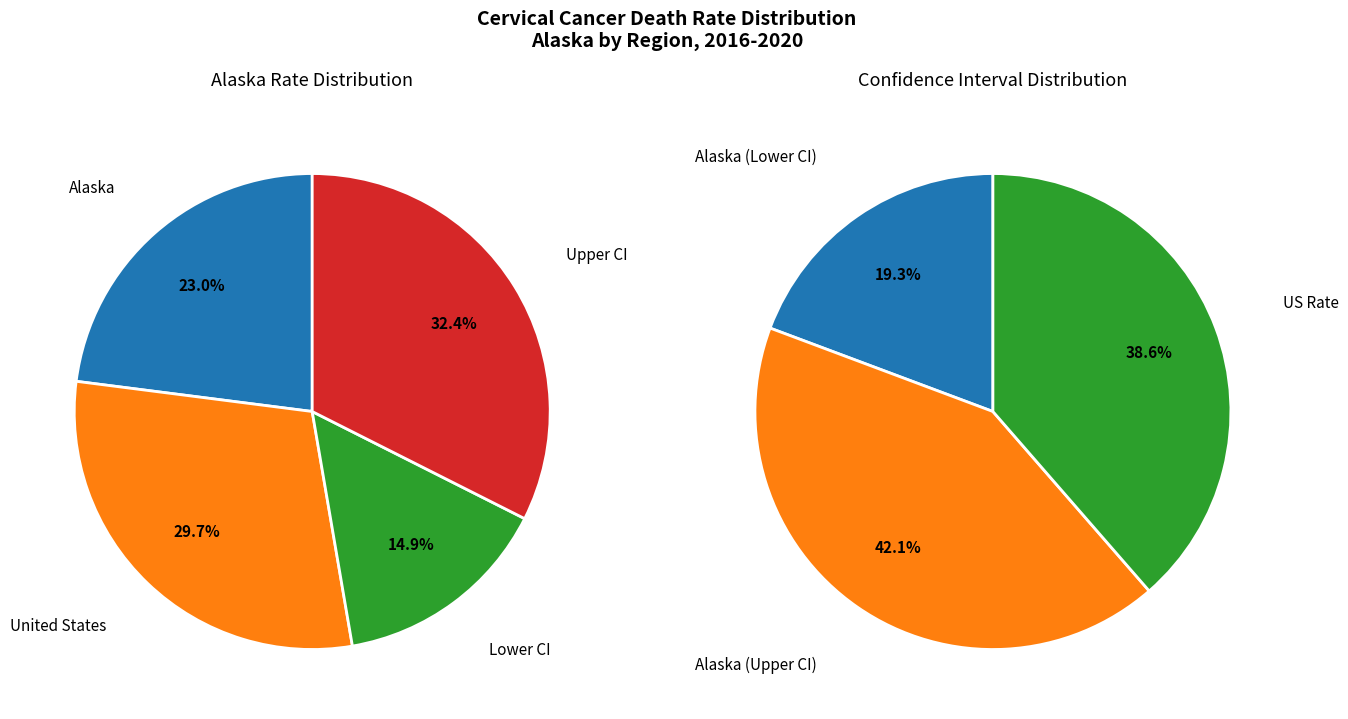

To the nearest percent, what is the average slice percentage?

25%